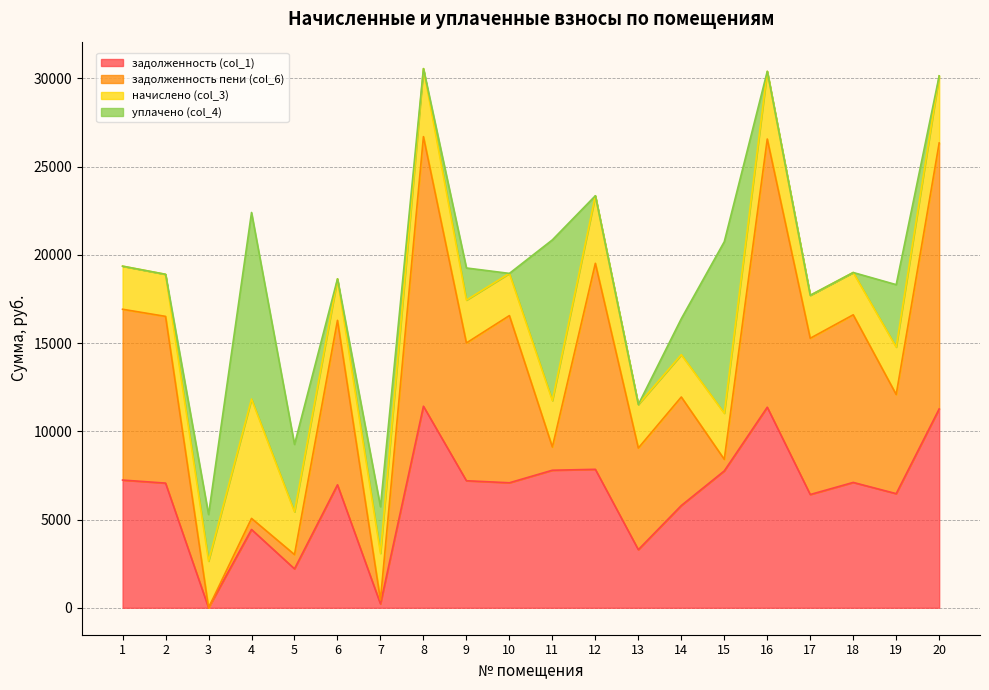

What is the average value of the задолженность (col_1) series?

6448.0